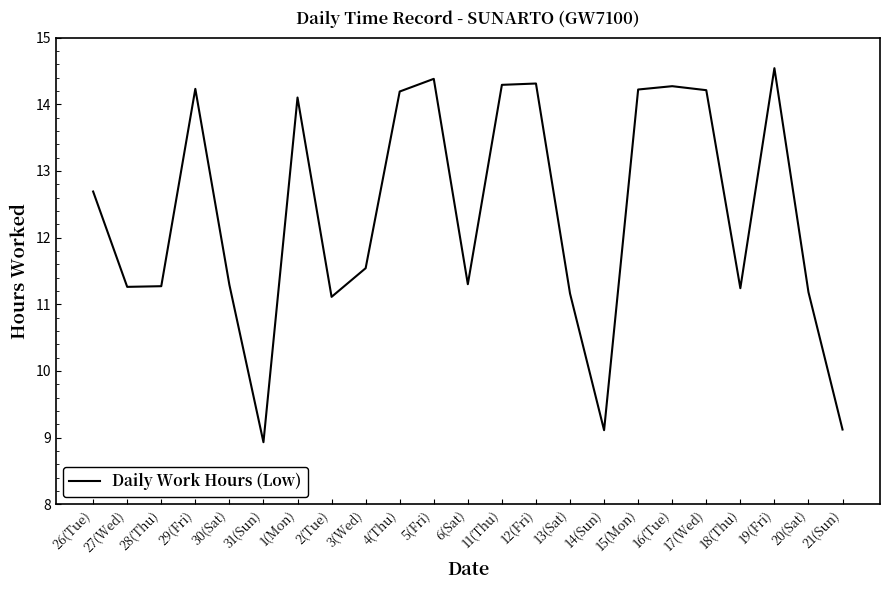

True or false: the data shows 14.3 at 11(Thu).

True